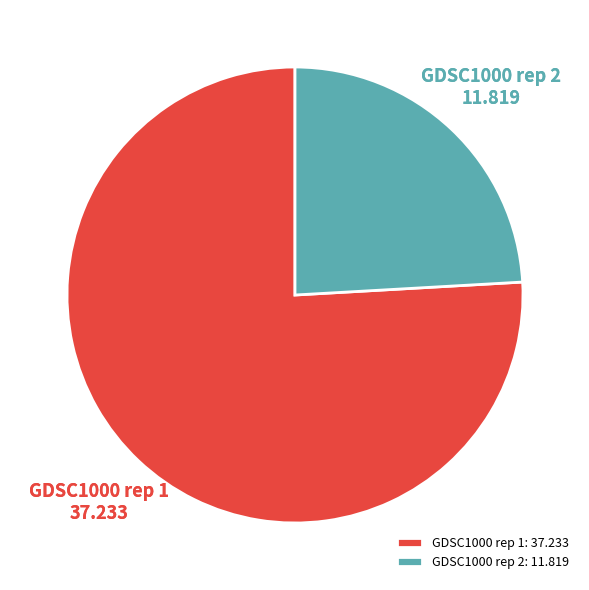

Is there a majority slice in this chart?

Yes